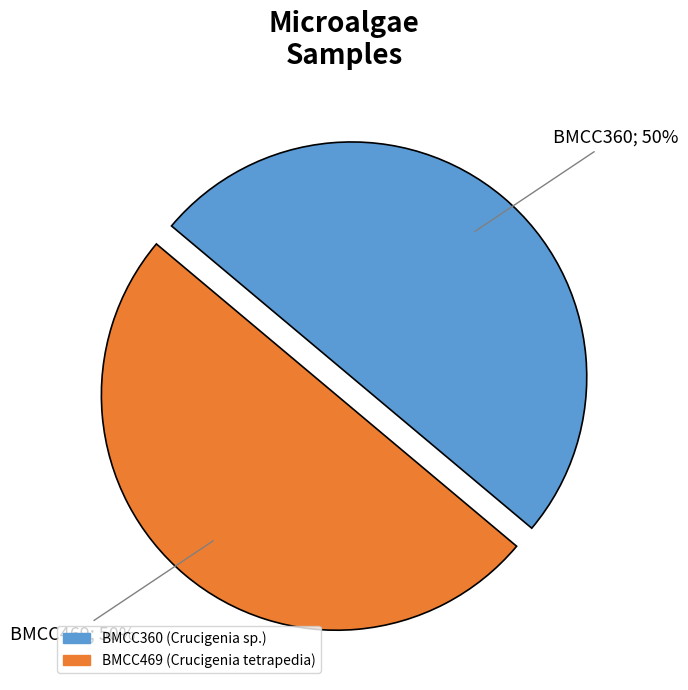

To the nearest percent, what is the average slice percentage?

50%